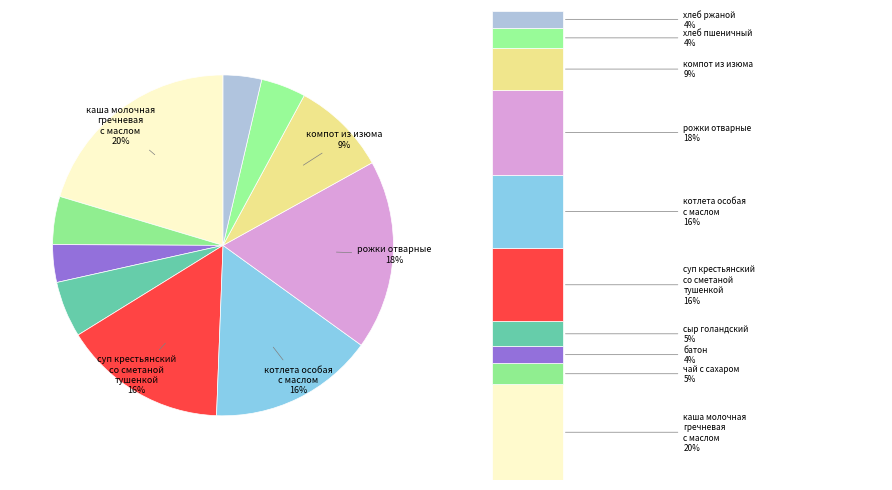

How many segments does this pie chart have?

10